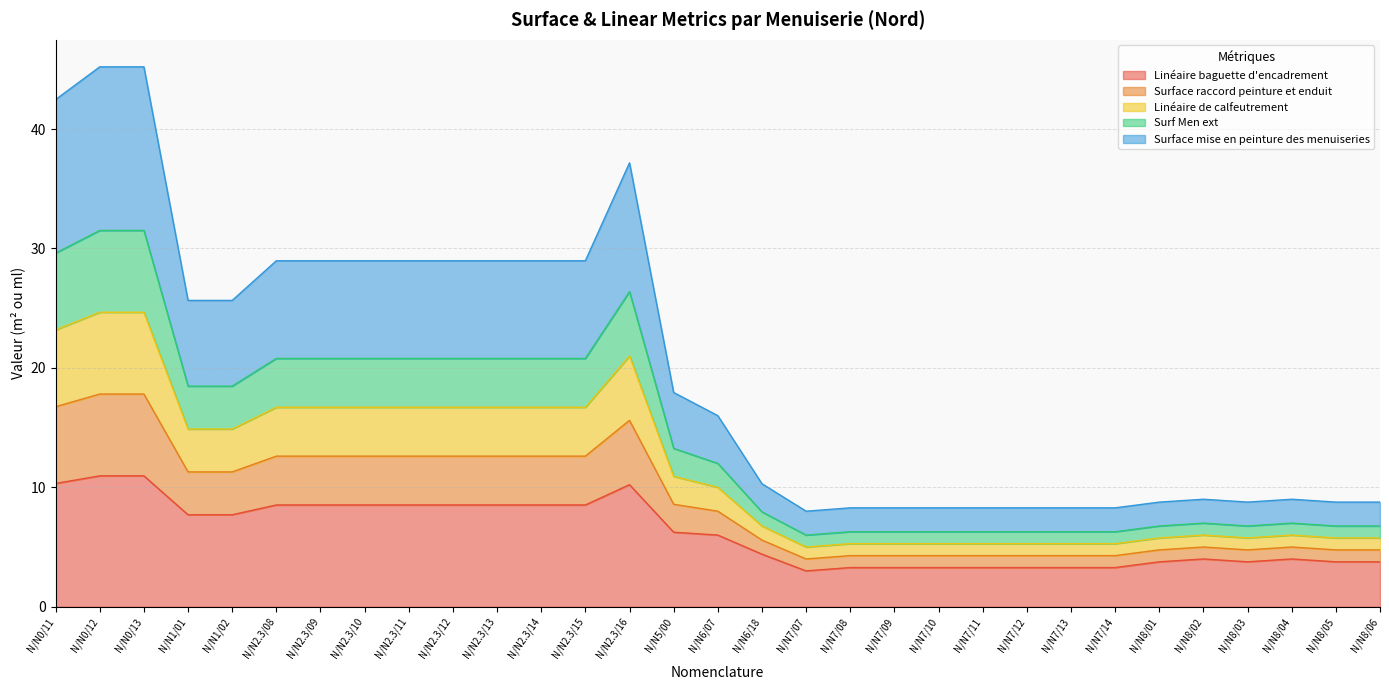

What is the label of the 5th point from the left?

N/N1/02